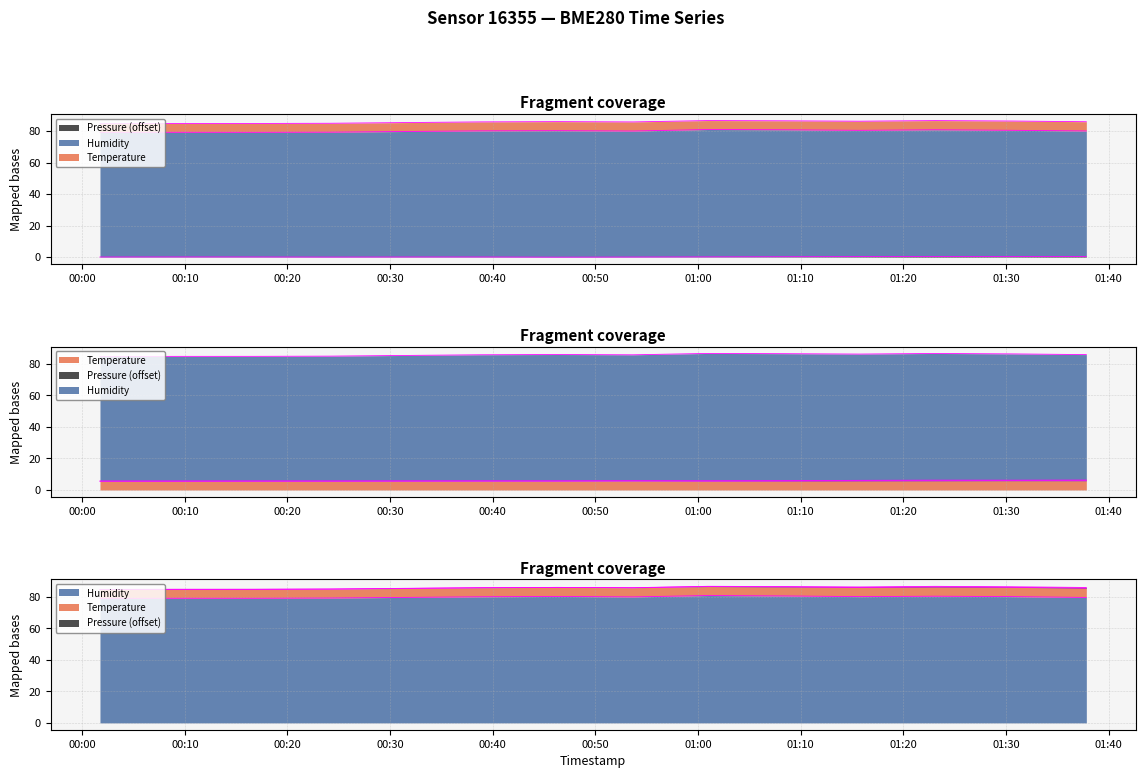

Reading right to left, list all the values displayed in this chart.

Temperature: 2023-02-10T01:37:49=5.9	2023-02-10T01:30:28=5.9	2023-02-10T01:23:06=5.8	2023-02-10T01:15:43=5.8	2023-02-10T01:08:21=5.7	2023-02-10T01:01:00=5.7	2023-02-10T00:53:39=5.8	2023-02-10T00:46:16=5.7	2023-02-10T00:38:51=5.7	2023-02-10T00:31:29=5.7	2023-02-10T00:24:09=5.7	2023-02-10T00:16:49=5.6	2023-02-10T00:09:06=5.6	2023-02-10T00:01:44=5.6
Humidity: 2023-02-10T01:37:49=79.5	2023-02-10T01:30:28=80.1	2023-02-10T01:23:06=80.3	2023-02-10T01:15:43=80.1	2023-02-10T01:08:21=80.5	2023-02-10T01:01:00=80.8	2023-02-10T00:53:39=79.9	2023-02-10T00:46:16=80.2	2023-02-10T00:38:51=80.0	2023-02-10T00:31:29=79.6	2023-02-10T00:24:09=79.2	2023-02-10T00:16:49=79.0	2023-02-10T00:09:06=79.0	2023-02-10T00:01:44=78.9
Pressure_scaled: 2023-02-10T01:37:49=0.5	2023-02-10T01:30:28=0.4	2023-02-10T01:23:06=0.4	2023-02-10T01:15:43=0.3	2023-02-10T01:08:21=0.3	2023-02-10T01:01:00=0.2	2023-02-10T00:53:39=0.1	2023-02-10T00:46:16=0.0	2023-02-10T00:38:51=0.1	2023-02-10T00:31:29=0.1	2023-02-10T00:24:09=0.1	2023-02-10T00:16:49=0.1	2023-02-10T00:09:06=0.1	2023-02-10T00:01:44=0.1